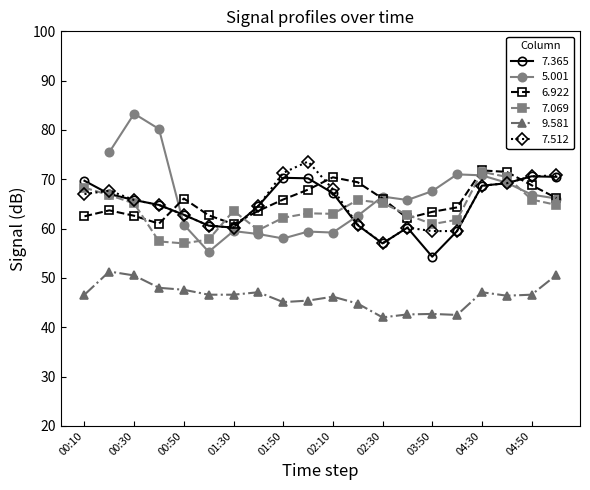

True or false: 6.922 has more than 2 points higher than both neighbors.

True